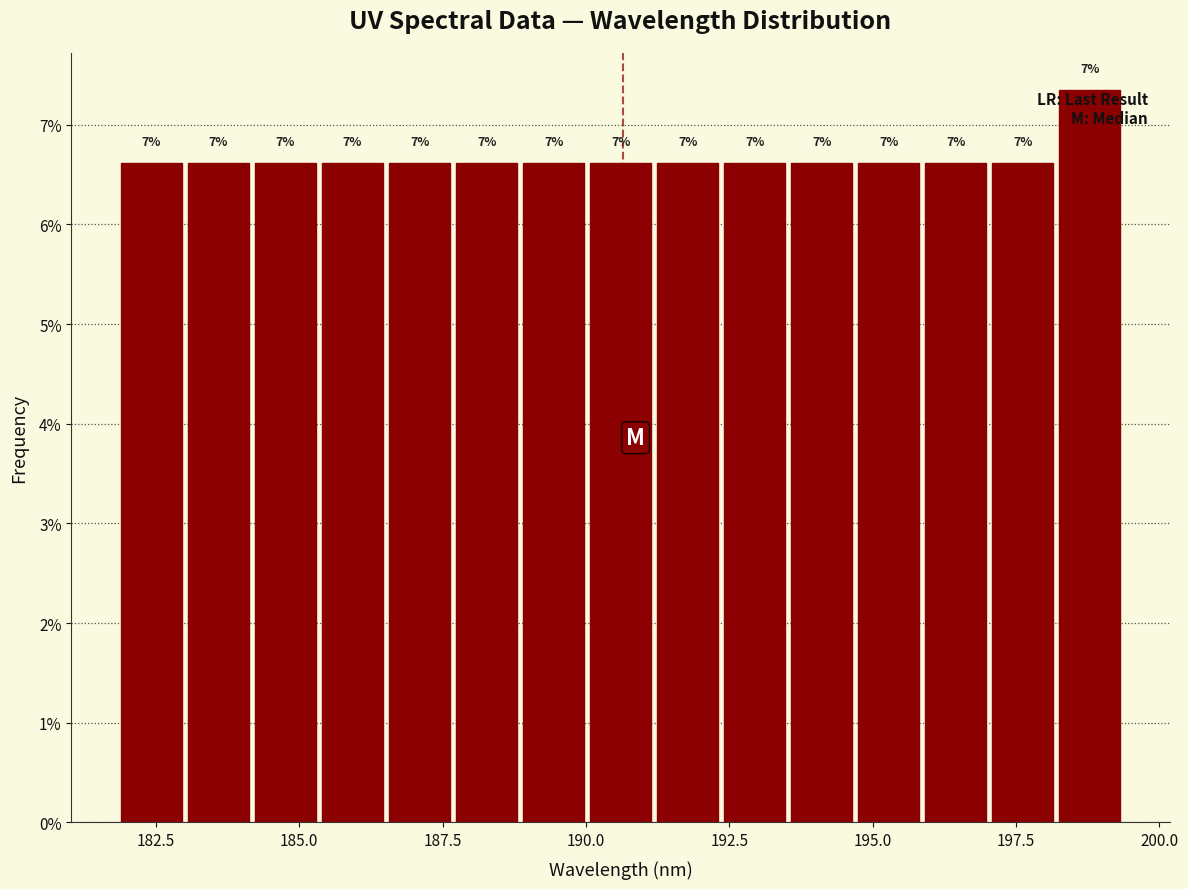

Read against the x-axis, roughly where is the centre of the tallest bar?

199.0